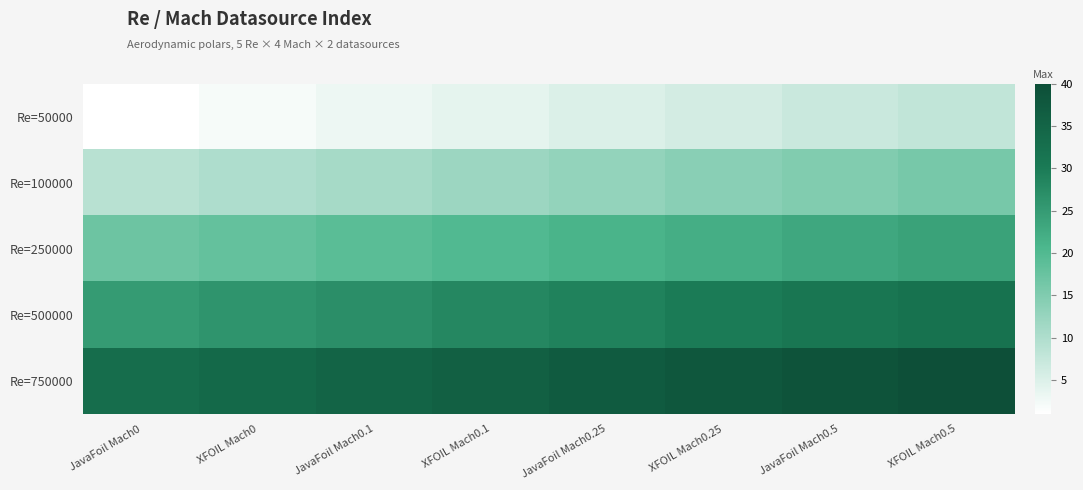

Is it true that Re=50000 equals 7 at JavaFoil Mach0.5?

True